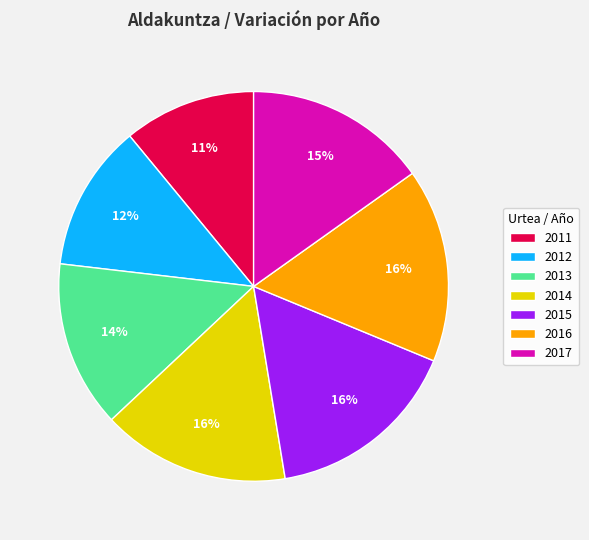

Which slice is the smallest?

2011